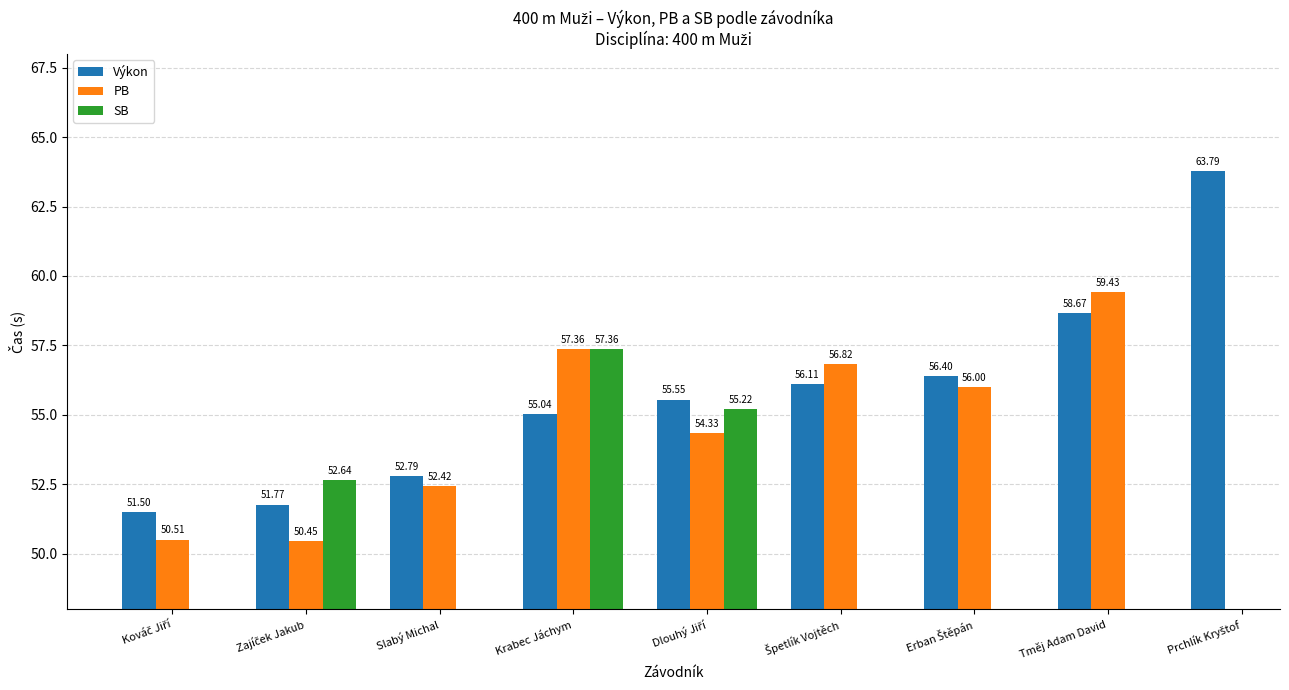

What is the difference between the highest and lowest values at Slabý Michal?

0.4